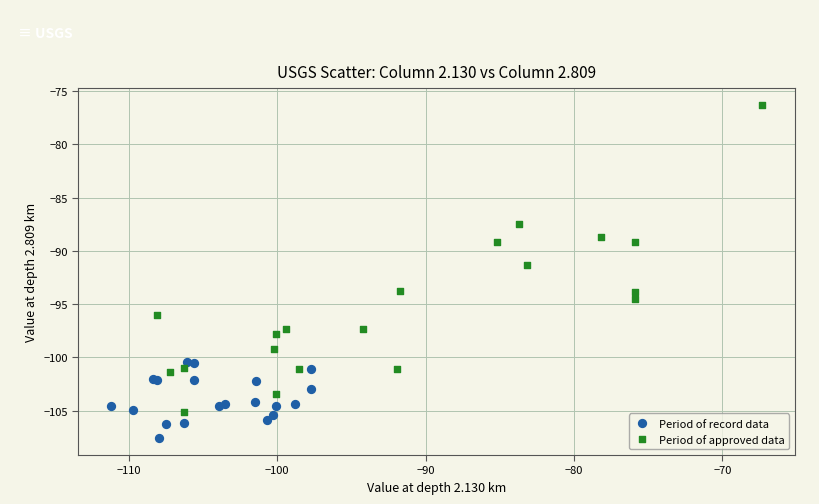

What are all the series names shown in the legend?

Period of record data, Period of approved data